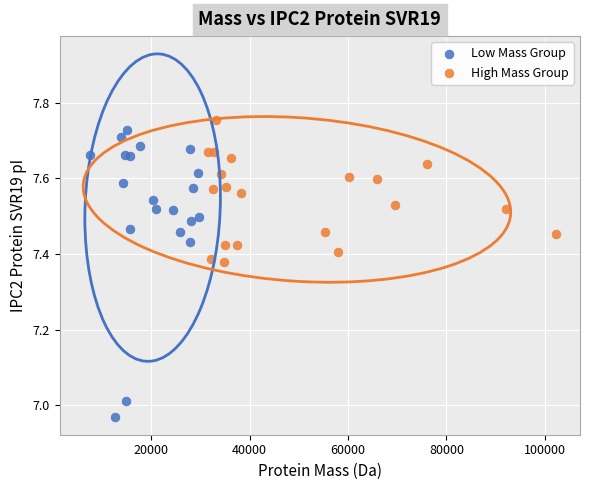

What are all the series names shown in the legend?

Low Mass Group, High Mass Group